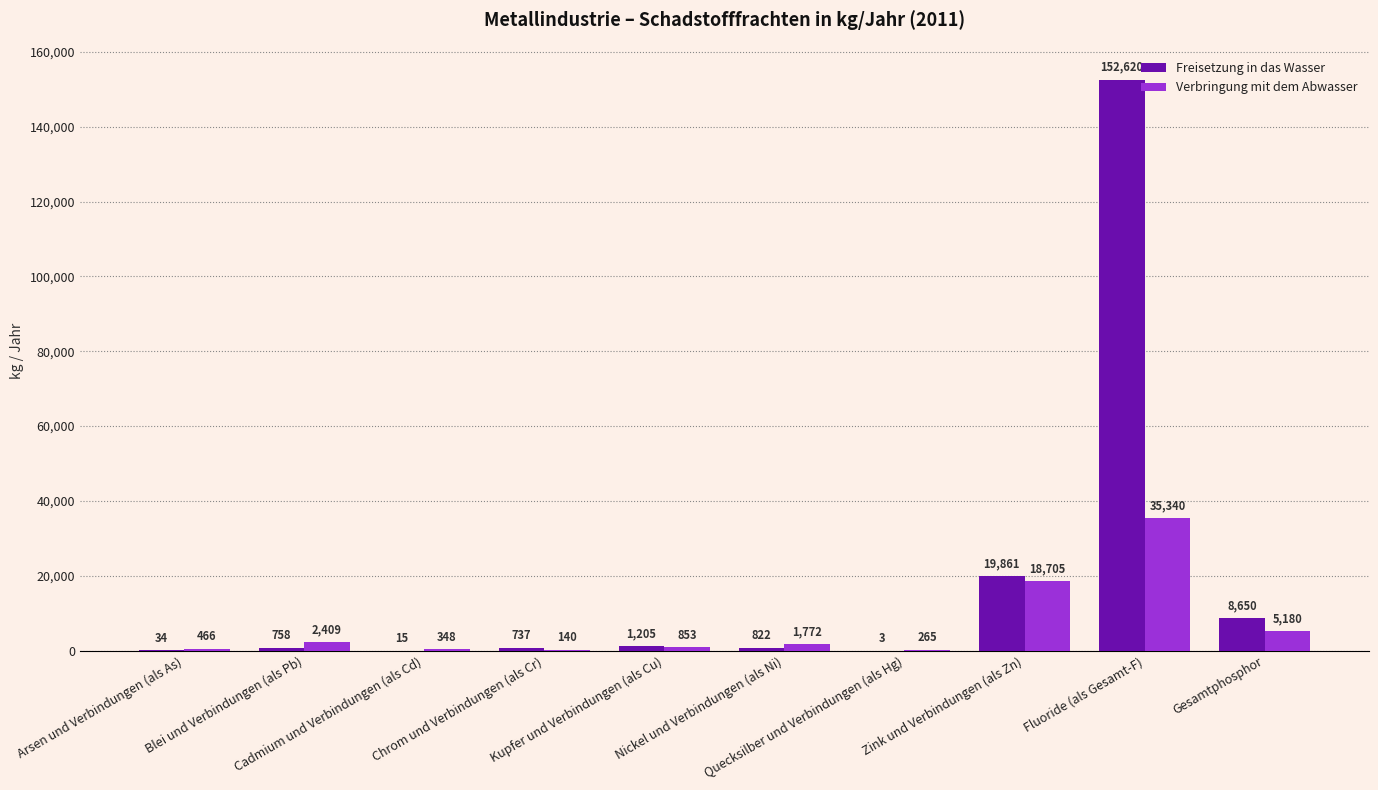

At which label does Verbringung mit dem Abwasser first exceed 1772?

Blei und Verbindungen (als Pb)